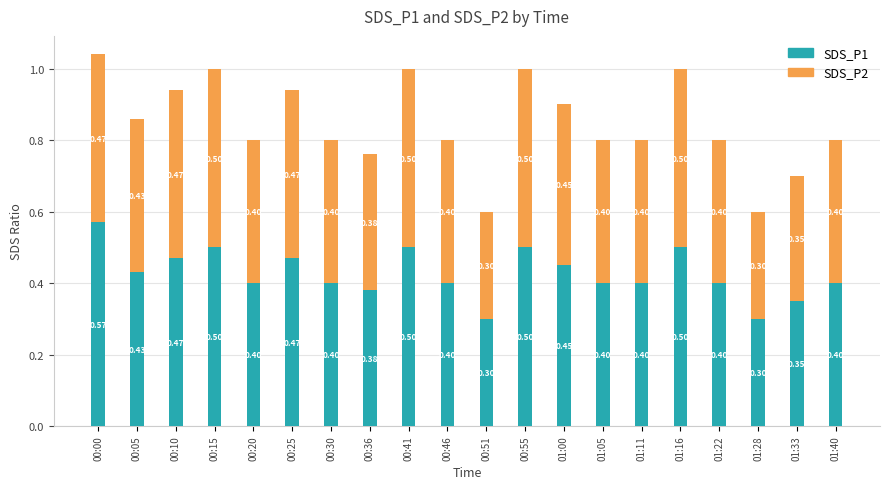

What is the sum of the SDS_P1 values at 01:11 and 00:10?

0.9